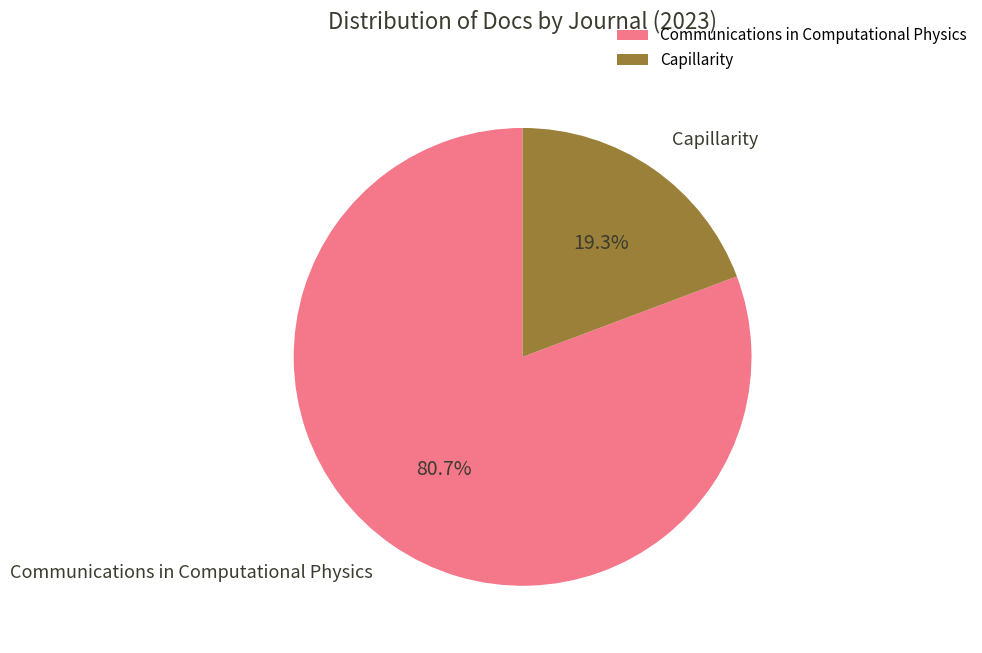

To the nearest percent, what is the difference between the Capillarity and Communications in Computational Physics slice percentages?

61%